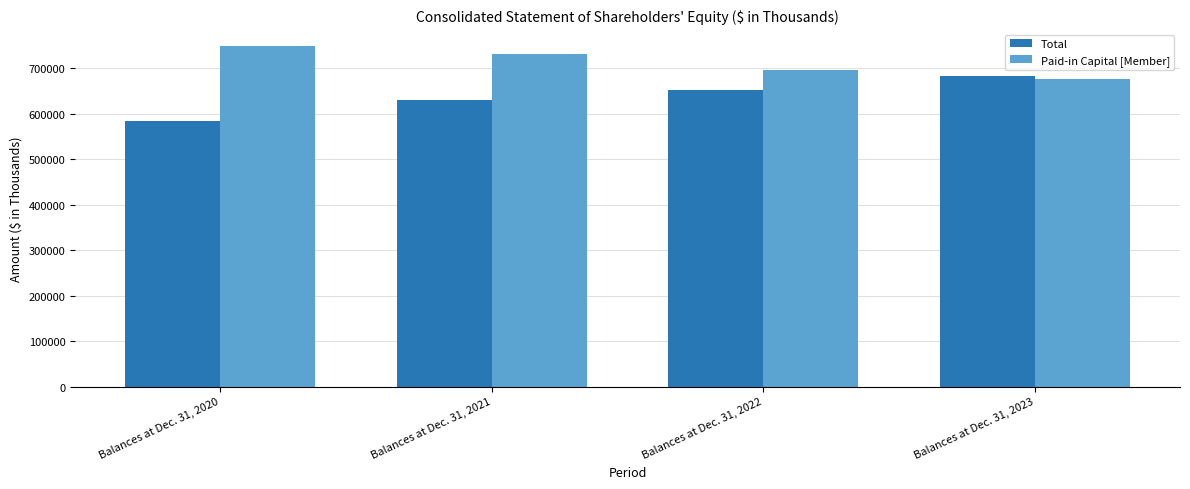

What are all the series names shown in the legend?

Total, Paid-in Capital [Member]